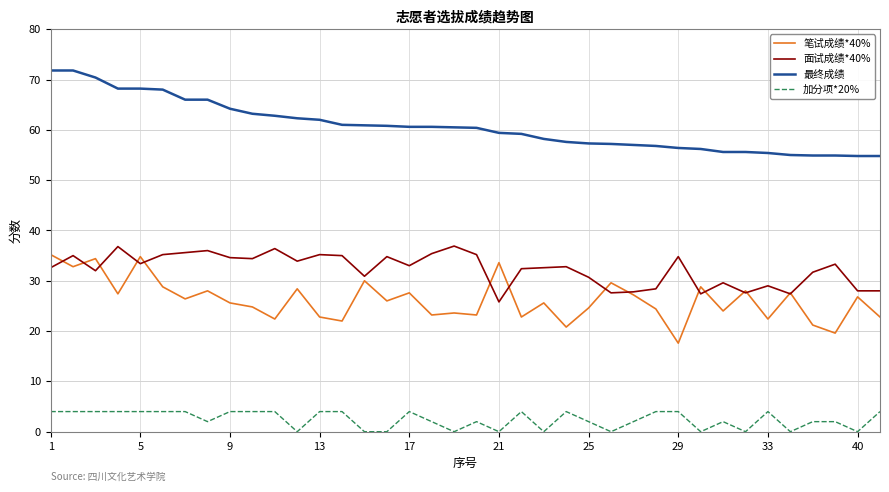

True or false: 最终成绩 and 面试成绩*40% intersect in this chart.

False